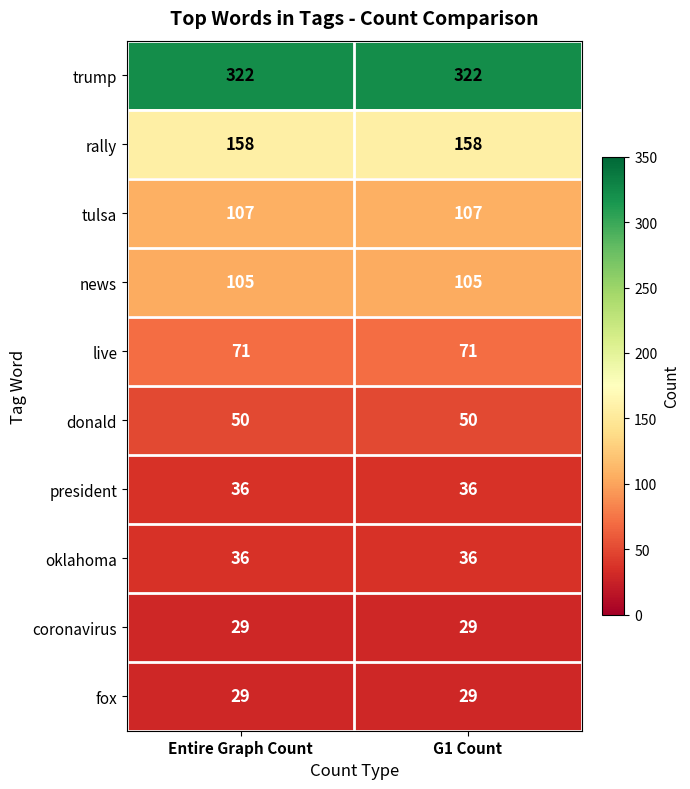

What is the minimum value for coronavirus?

29